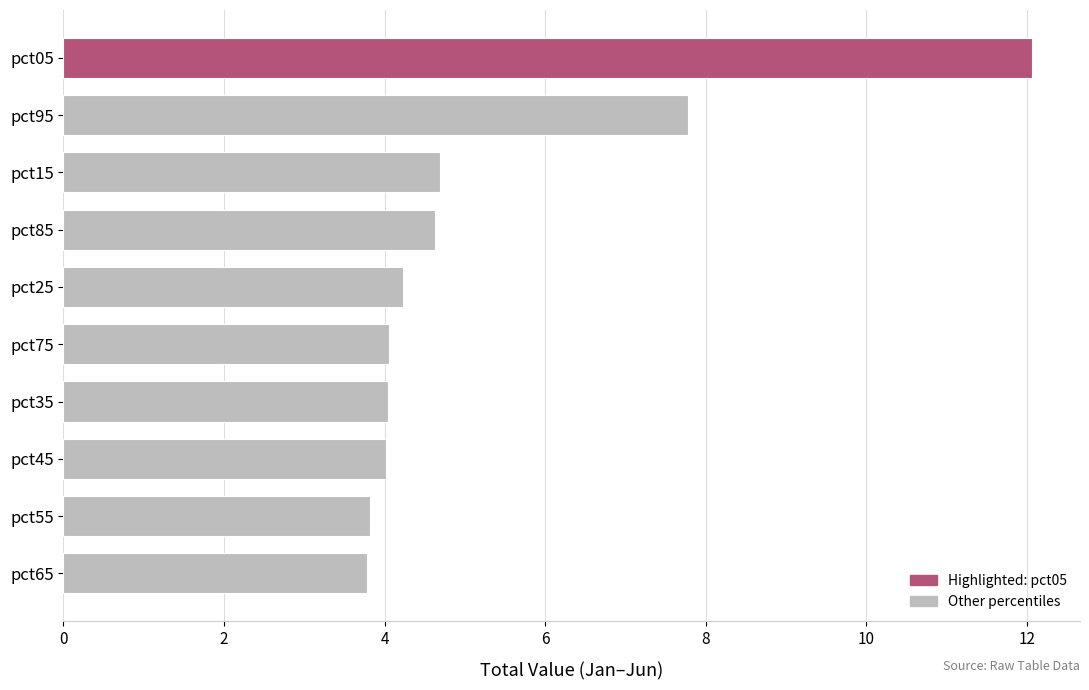

What is the difference between the maximum and minimum values?

8.3